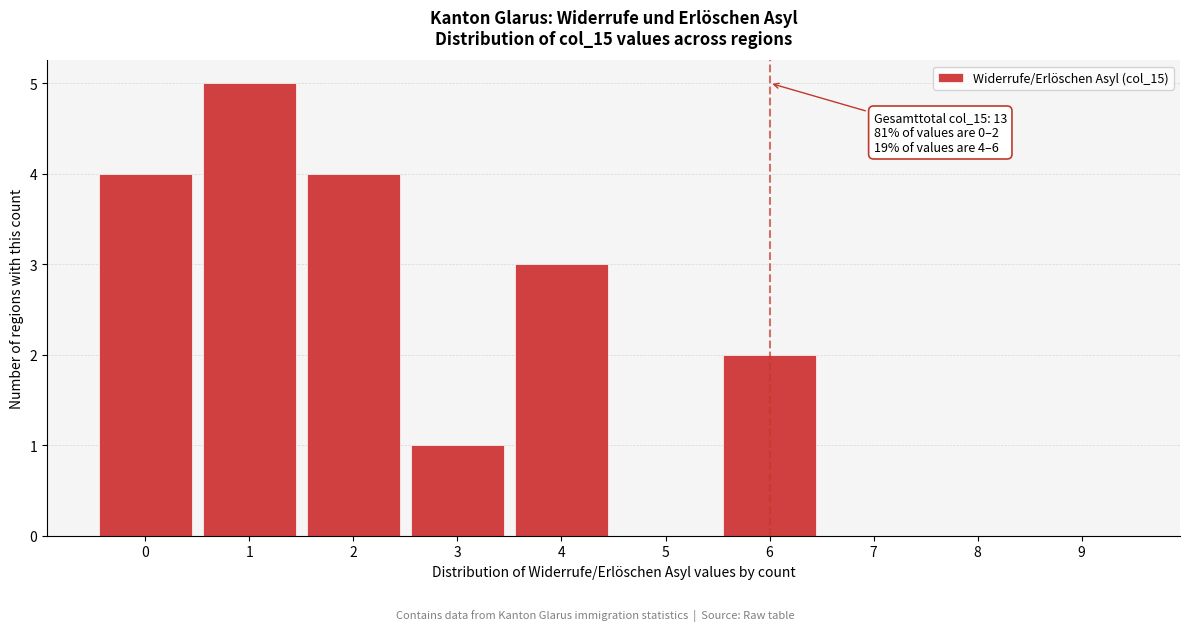

Reading left to right, transcribe all the data shown in this chart.

0=4	1=5	2=4	3=1	4=3	5=0	6=2	7=0	8=0	9=0